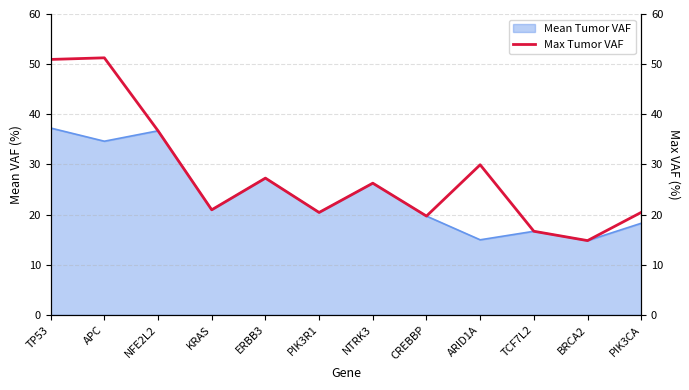

What is the maximum value for Mean Tumor VAF?

37.3